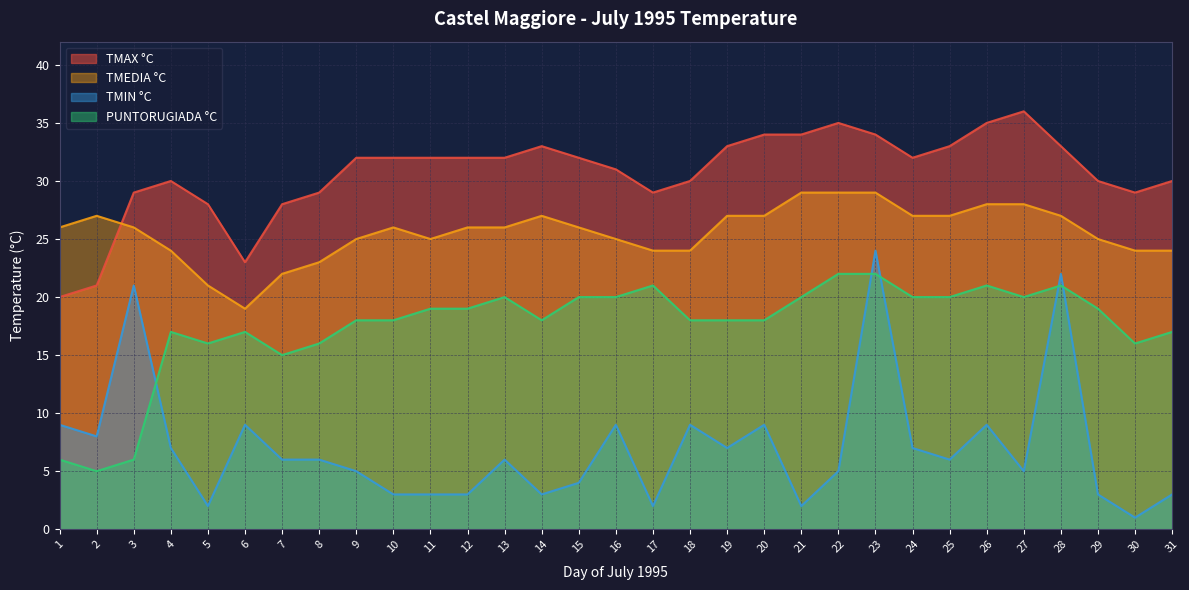

At which label does PUNTORUGIADA °C first exceed 18?

11